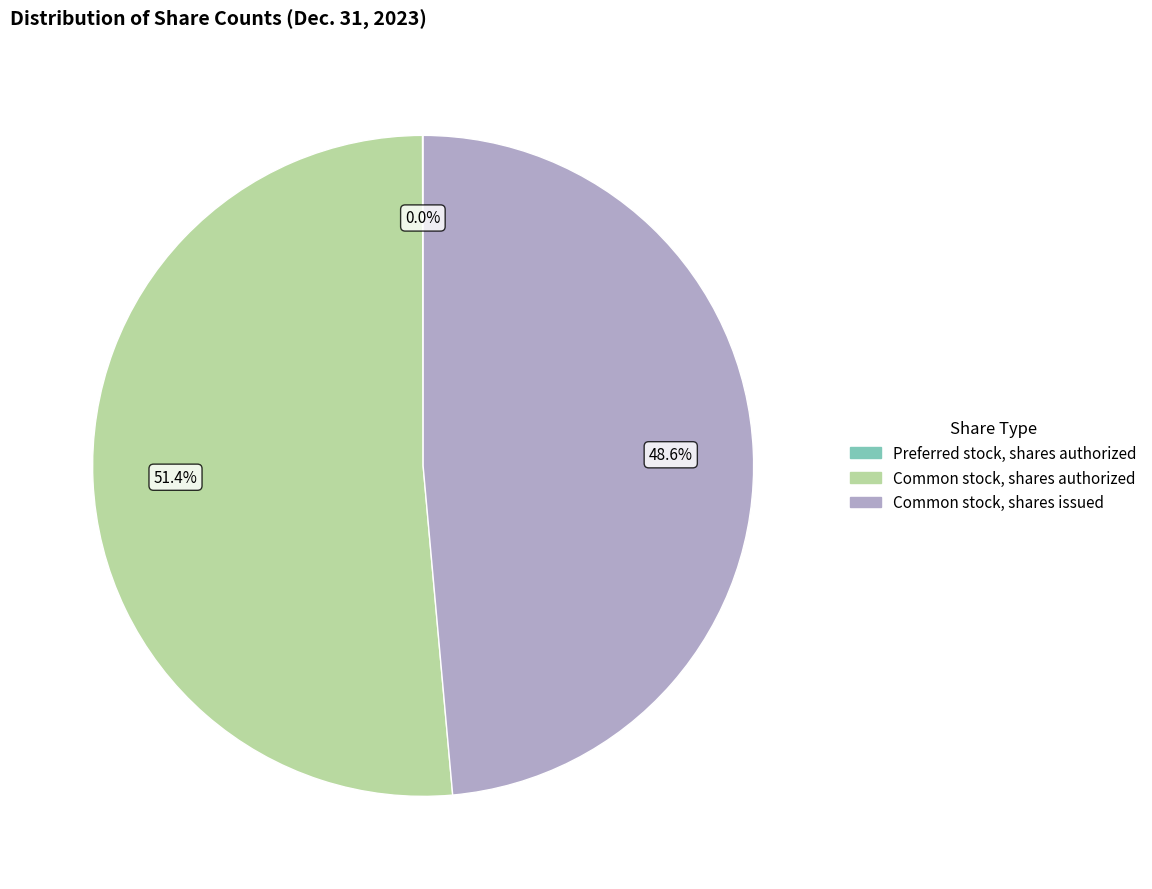

To the nearest percent, what is the average slice percentage?

33%